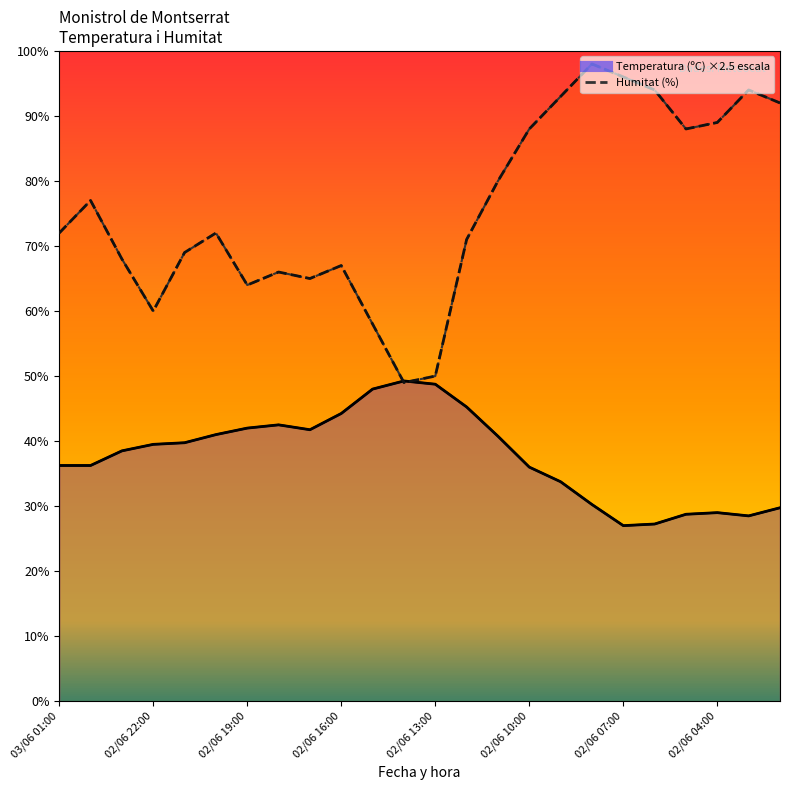

True or false: Temperatura (ºC) has more than 1 interior local peaks.

True